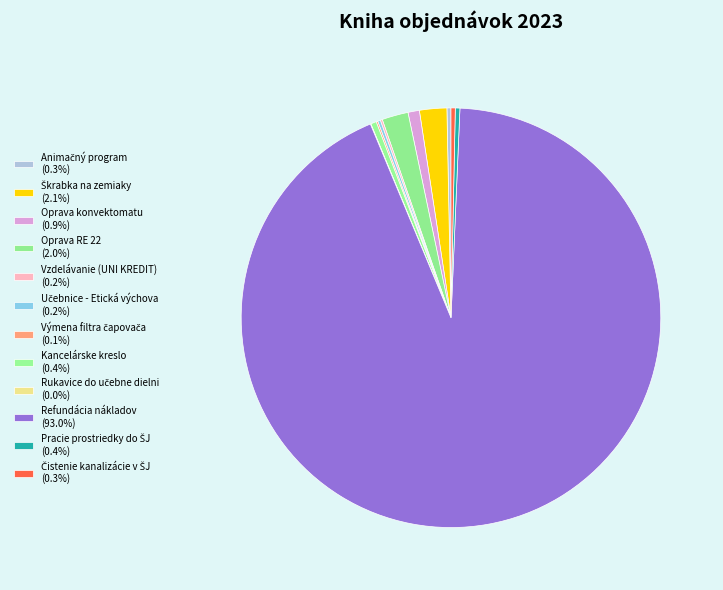

What is the largest slice in the pie chart?

Refundácia nákladov